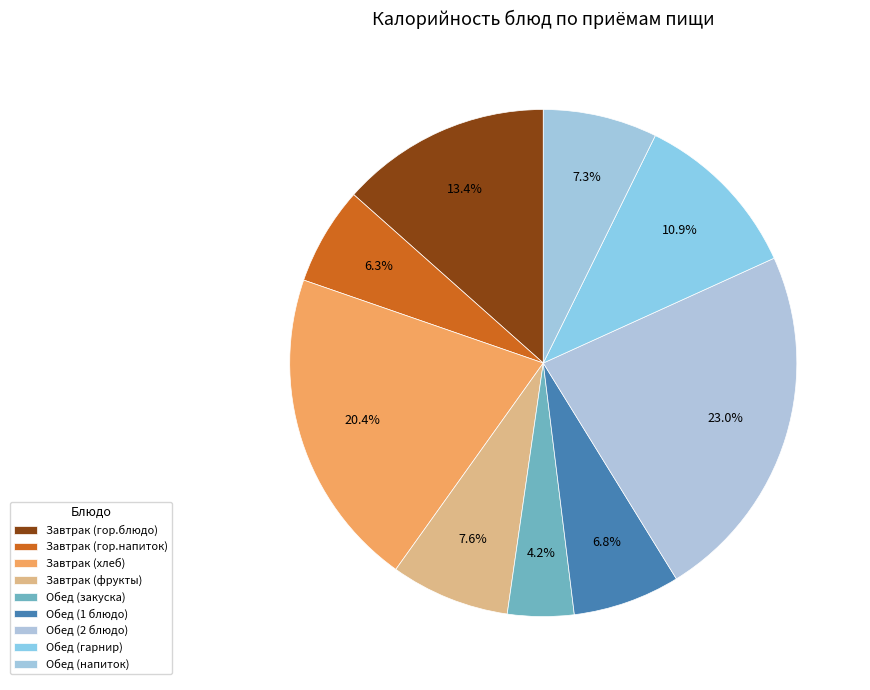

Which has a higher value, Завтрак (фрукты) or Завтрак (гор.напиток)?

Завтрак (фрукты)